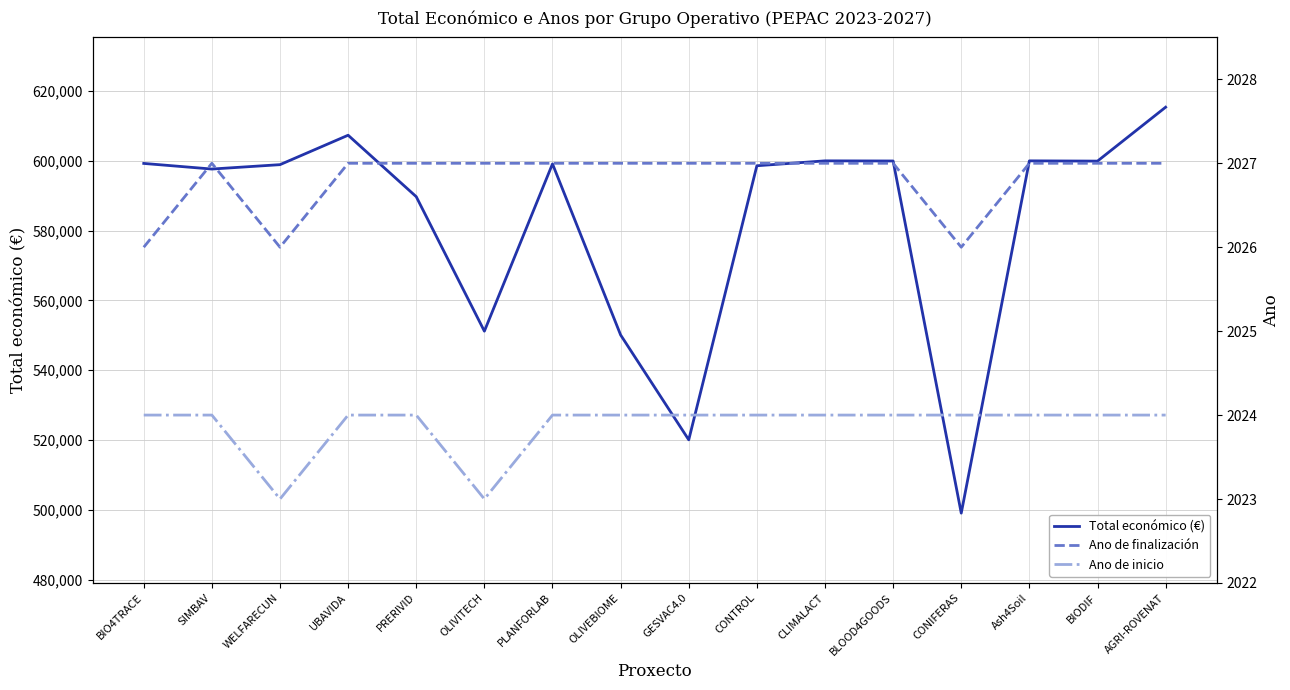

The value of Ano de inicio at Ash4Soil is 843. True or false?

False